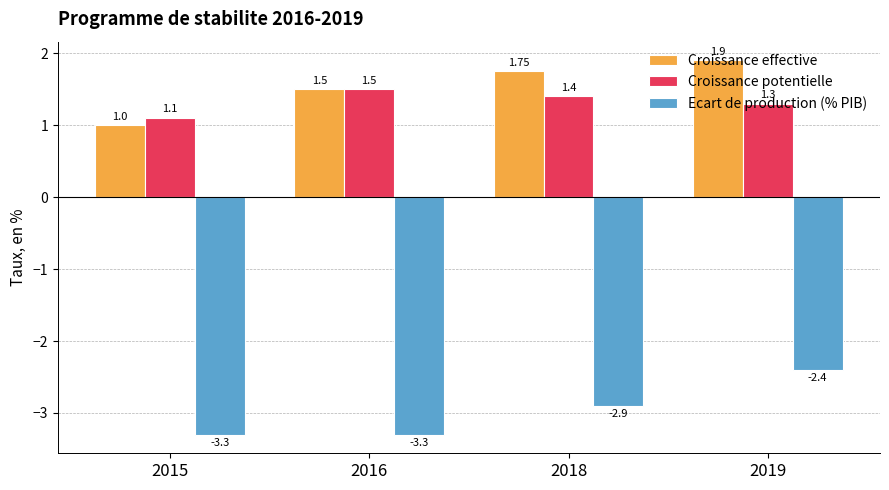

List the series in order of their peak value, highest first.

Croissance effective, Croissance potentielle, Ecart de production (% PIB)